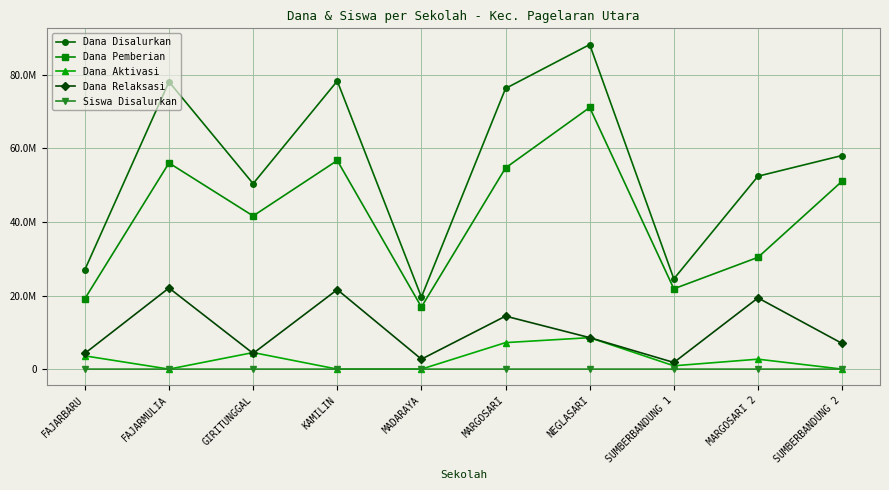

Reading left to right, transcribe all the data shown in this chart.

Dana Disalurkan: 27000000	78075000	50400000	78300000	19575000	76275000	88200000	24525000	52425000	58050000
Dana Pemberian: 19125000	56025000	41625000	56700000	16875000	54675000	71100000	21825000	30375000	51075000
Dana Aktivasi: 3600000	0	4500000	0	0	7200000	8550000	900000	2700000	0
Dana Relaksasi: 4275000	22050000	4275000	21600000	2700000	14400000	8550000	1800000	19350000	6975000
Siswa Disalurkan: 66	197	127	210	51	188	216	63	130	141